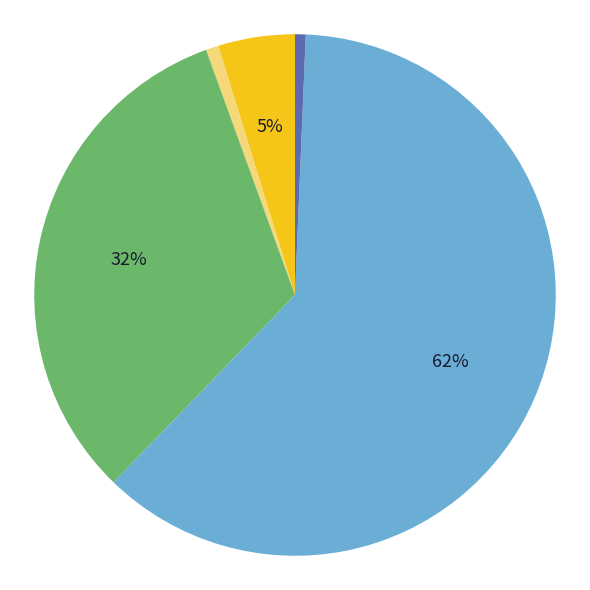

Count the number of slices in the pie.

5